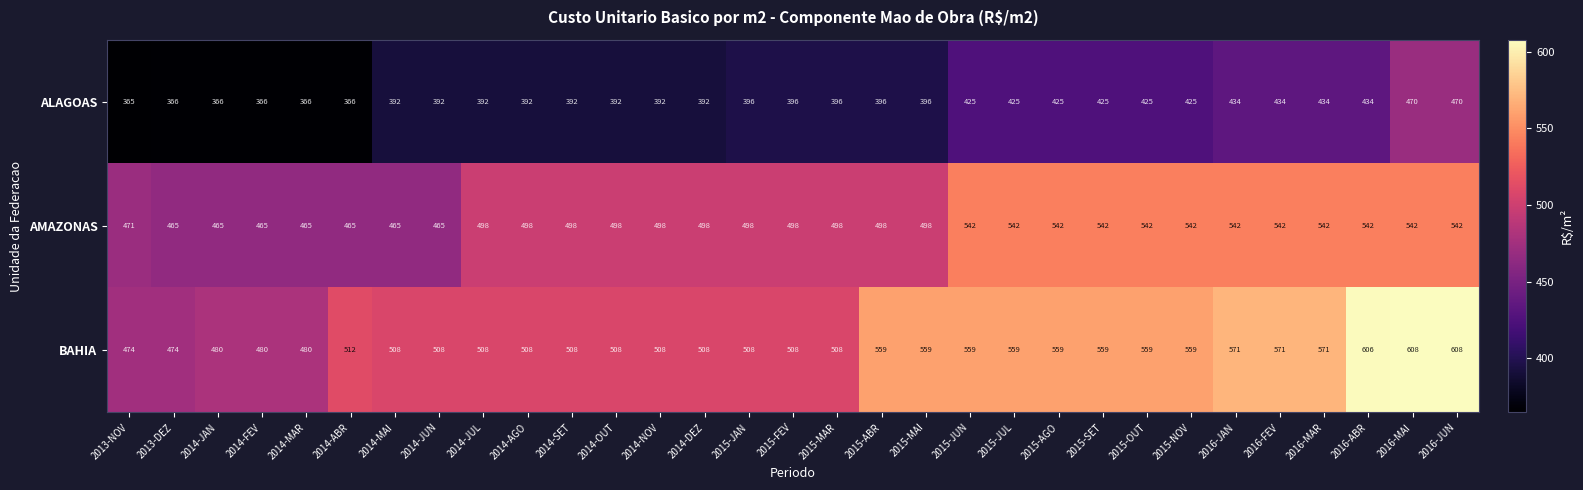

Rank the series at 2015-SET from highest to lowest value.

BAHIA, AMAZONAS, ALAGOAS